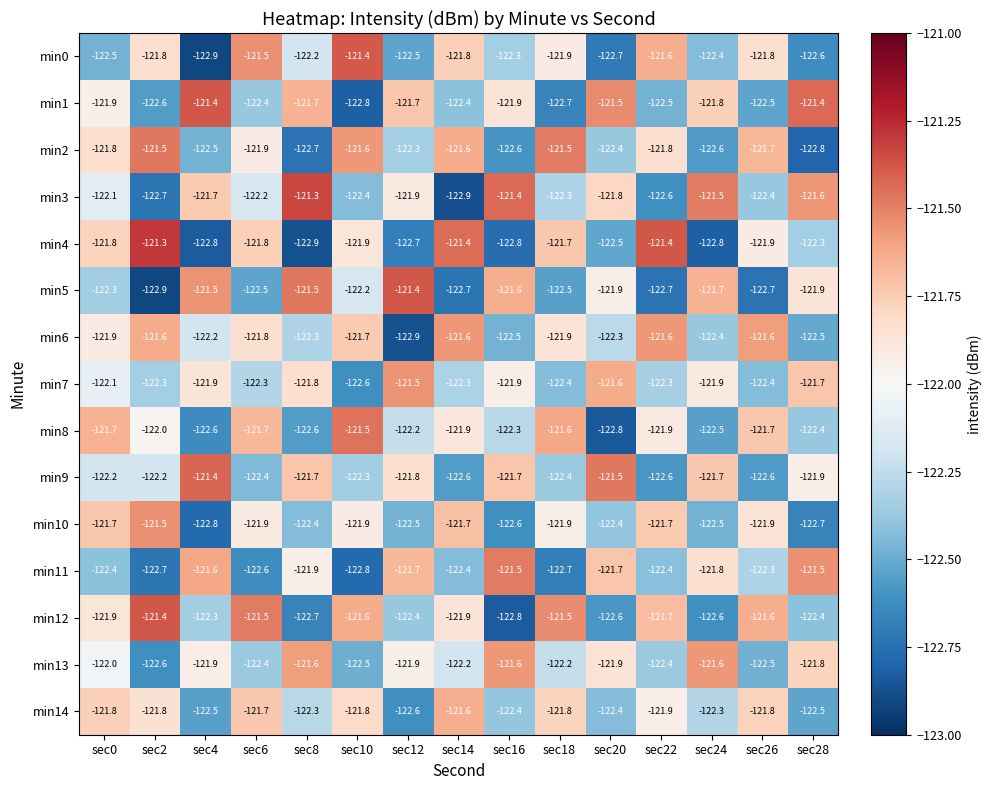

What is the difference between the highest and lowest values at sec12?

1.5